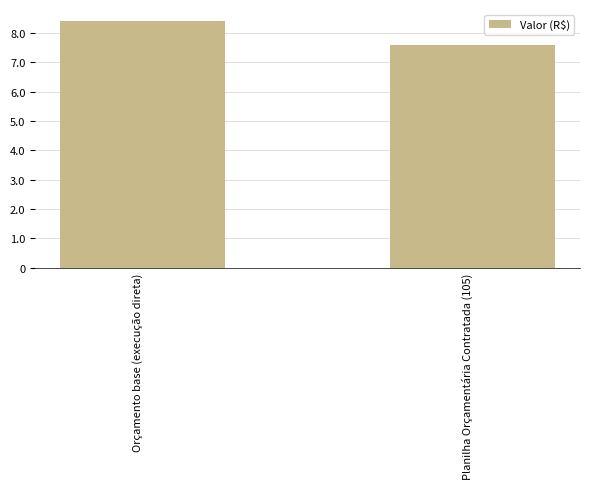

Does the chart contain any negative values?

No